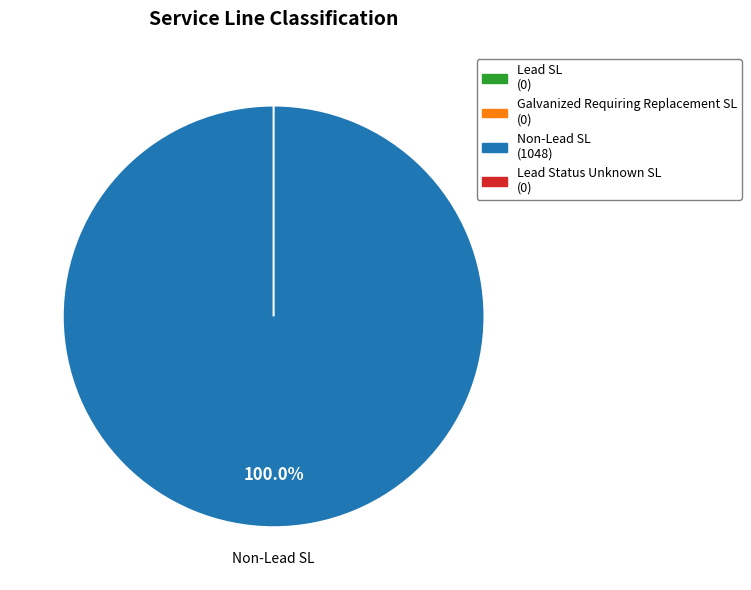

The Galvanized Requiring Replacement SL slice represents 0% of the pie. True or false?

True